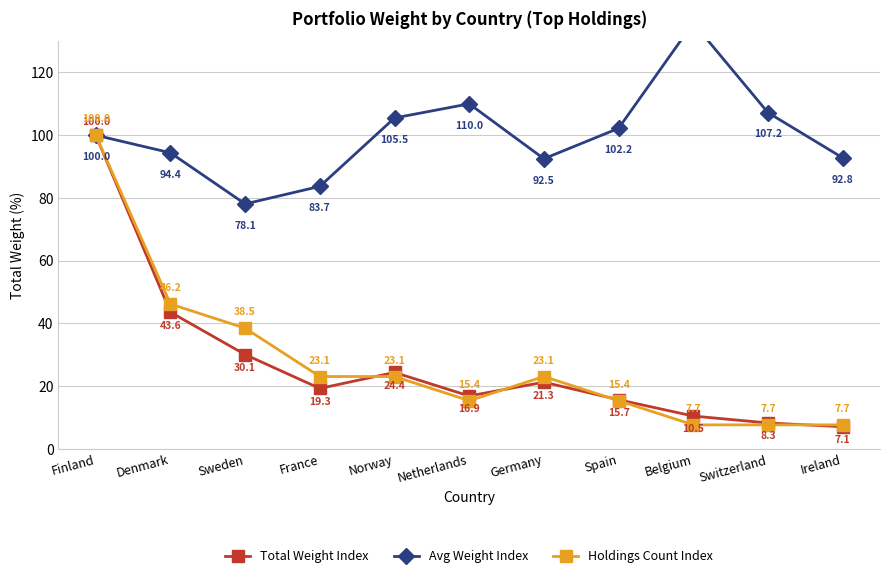

List the series in order of their peak value, lowest first.

Total Weight Index, Holdings Count Index, Avg Weight Index